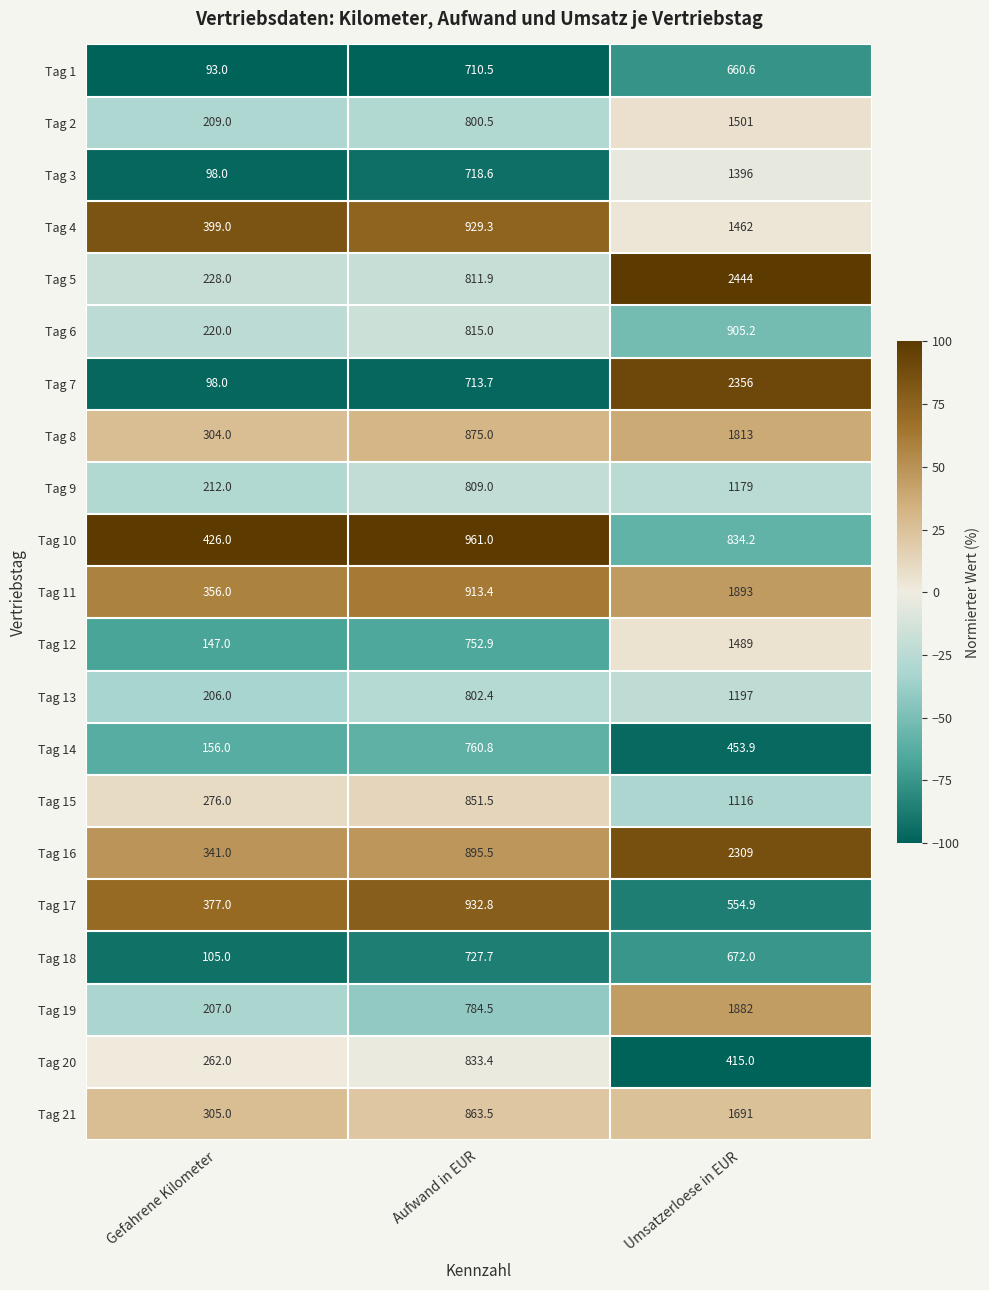

Is the value of Tag 2 at Umsatzerloese in EUR greater than the value of Tag 20 at Gefahrene Kilometer?

Yes